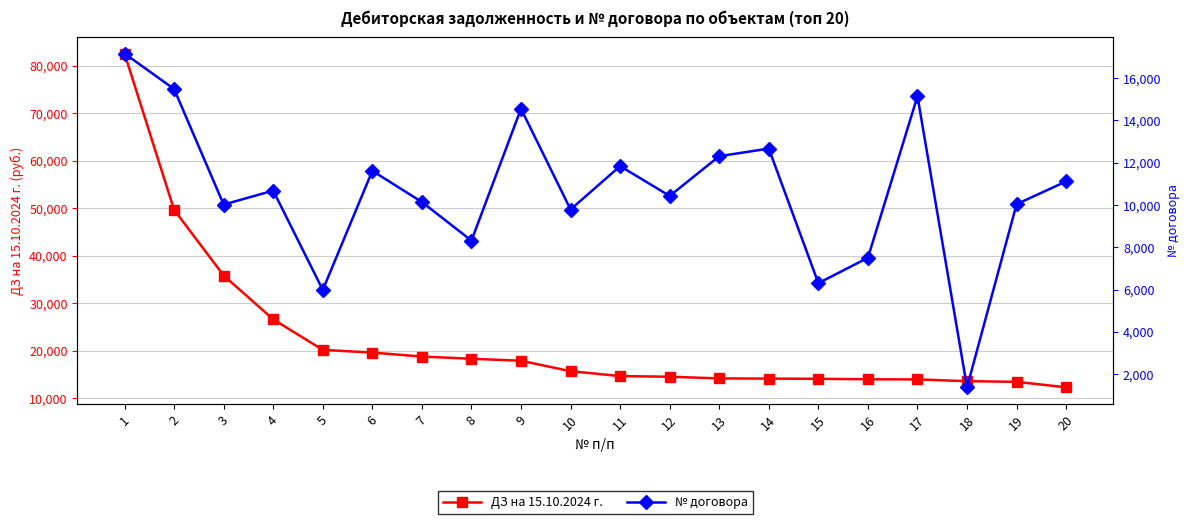

What is the average value of the ДЗ на 15.10.2024 г. series?

22186.4